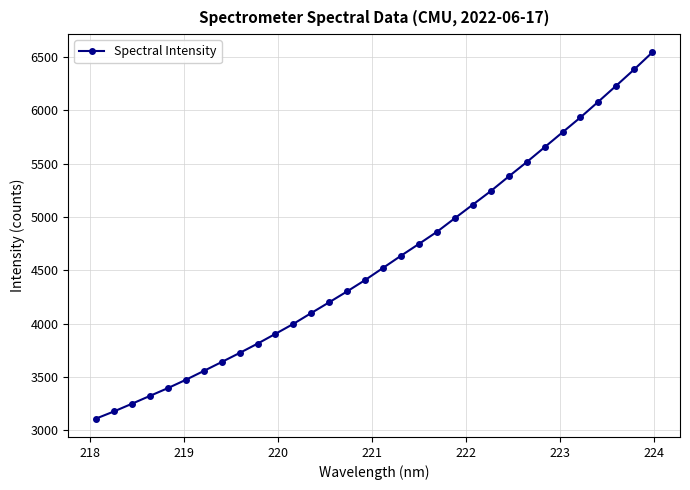

What is the maximum value shown in the chart?

6542.2